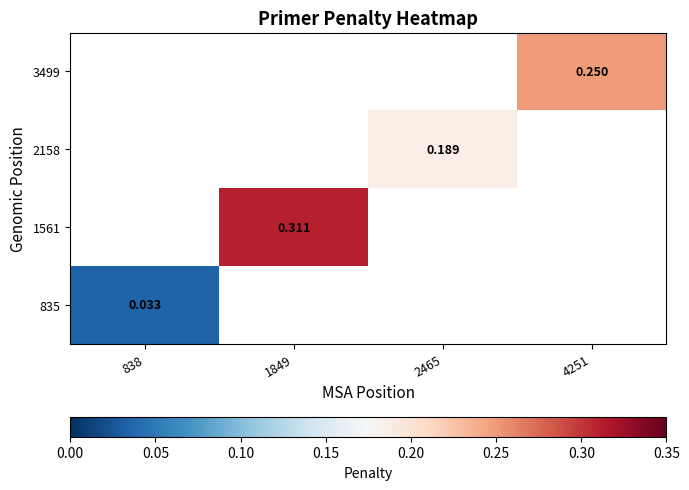

What is the maximum value shown in the chart?

0.3